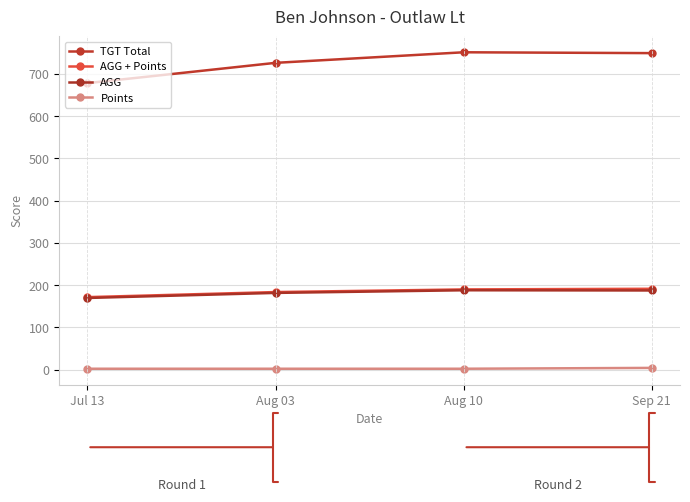

The TGT Total series shows 946.2 at Jul 13. True or false?

False